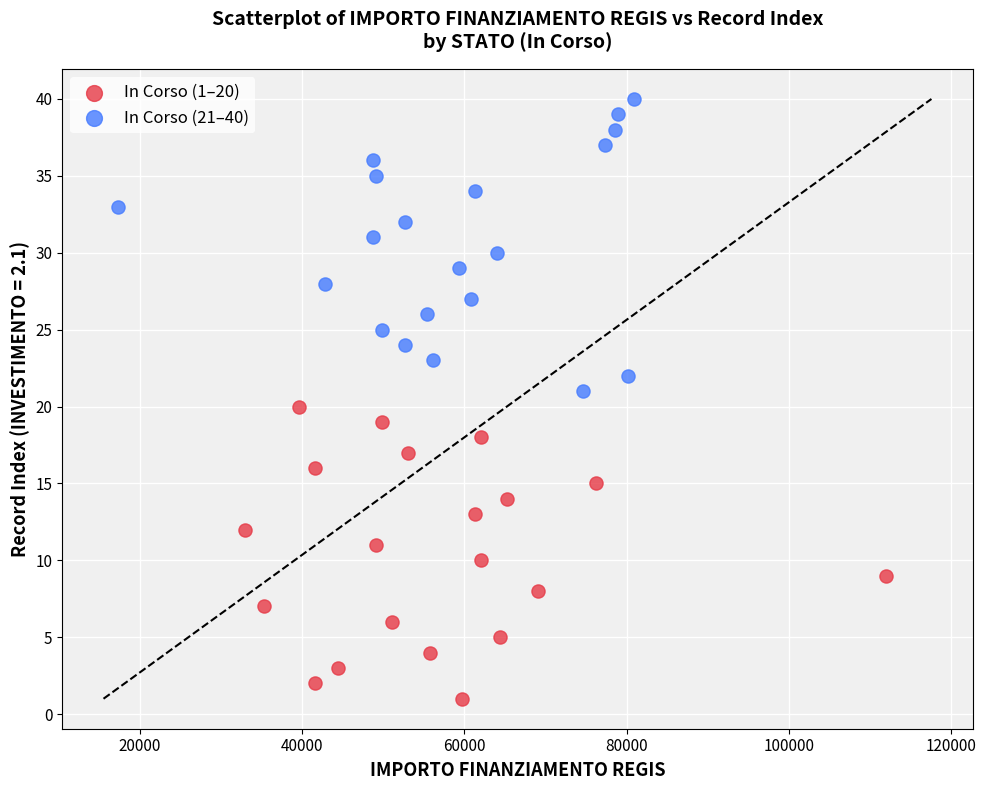

Which series contains the highest Y value?

In Corso (21–40)